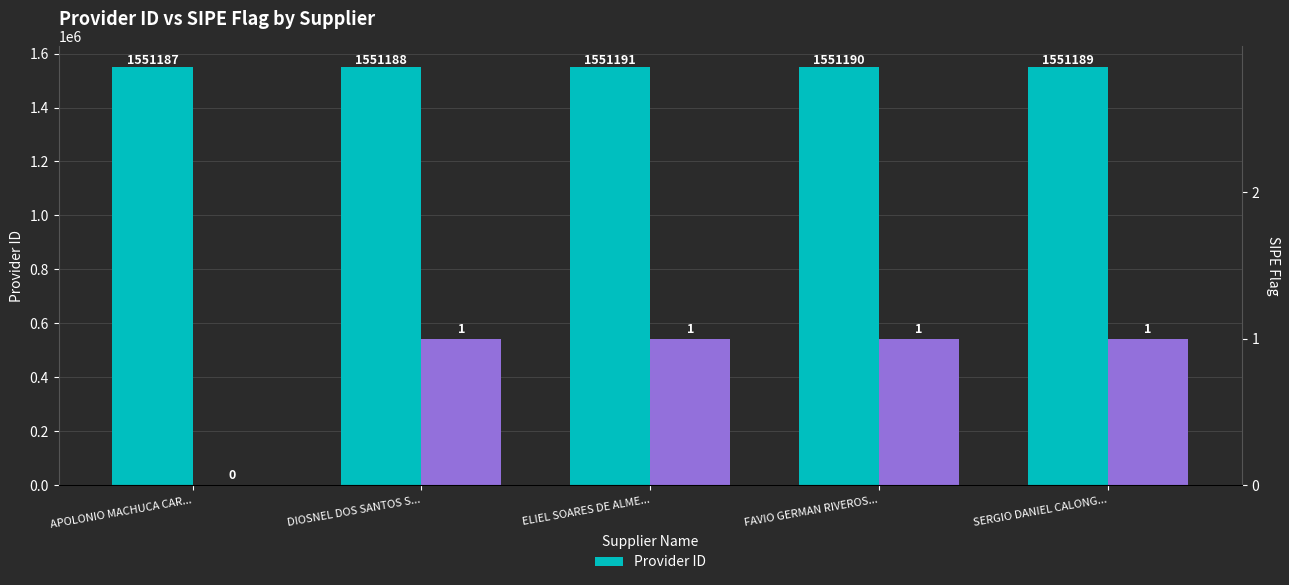

True or false: the data shows 1551190 at FAVIO GERMAN RIVEROS....

True